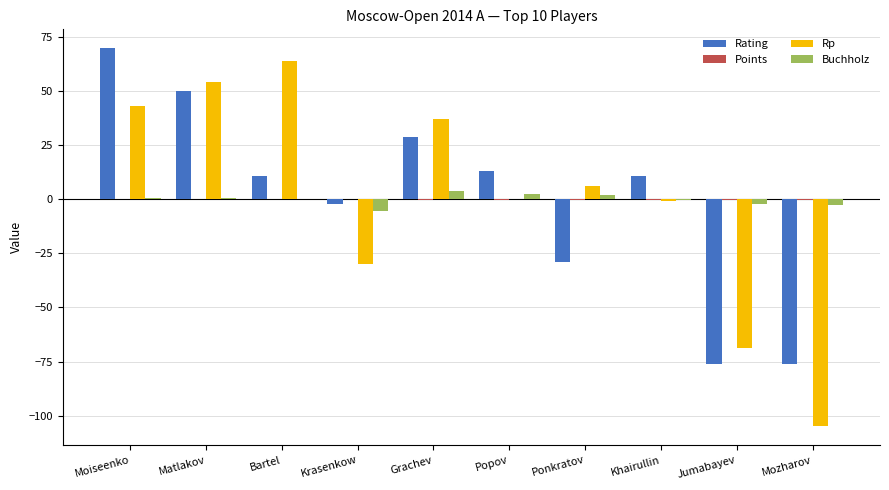

Is it true that Rp equals 37.1 at Grachev?

True